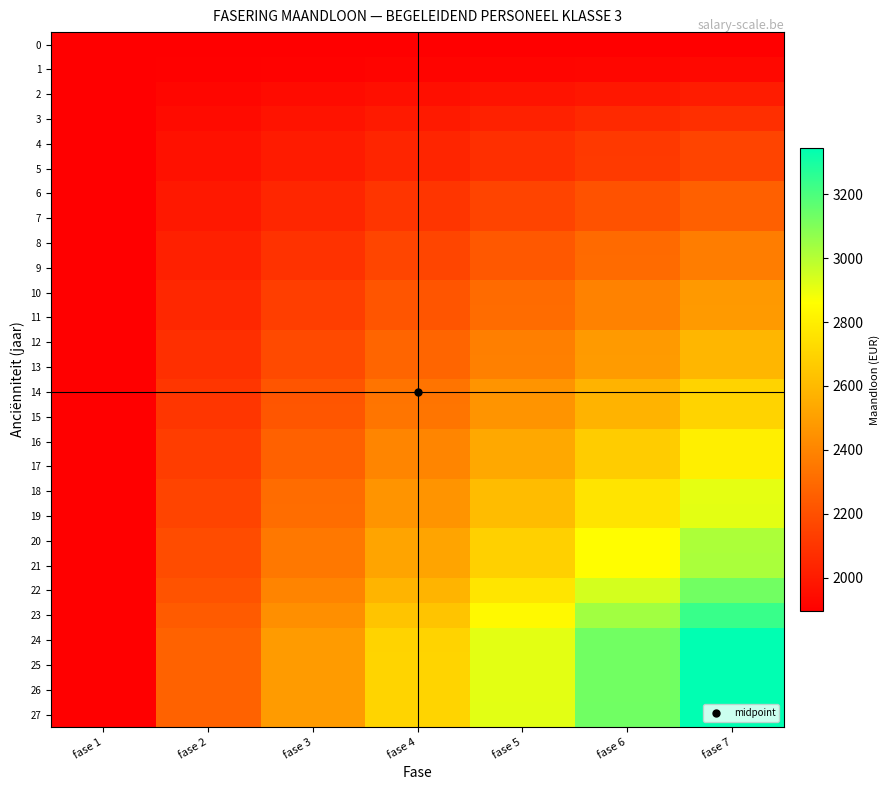

Rank the series by their maximum value, from highest to lowest.

27, 25, 26, 24, 23, 22, 21, 20, 19, 18, 17, 16, 15, 14, 13, 12, 11, 10, 9, 8, 7, 6, 5, 4, 3, 2, 1, 0